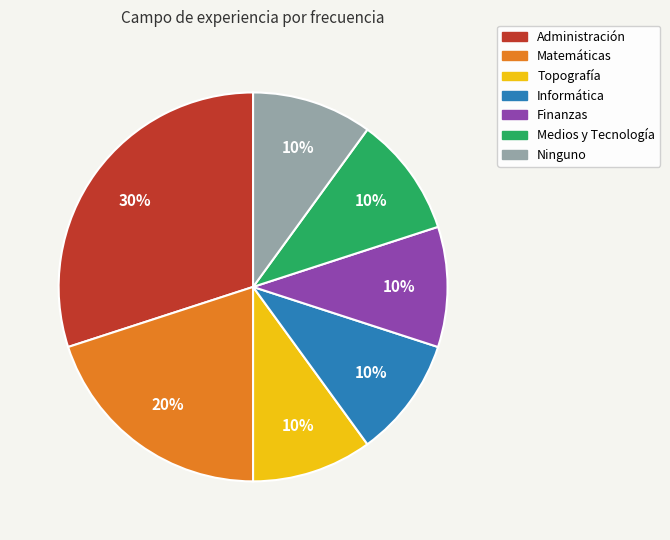

To the nearest percent, what percentage of the pie is Ninguno?

10%